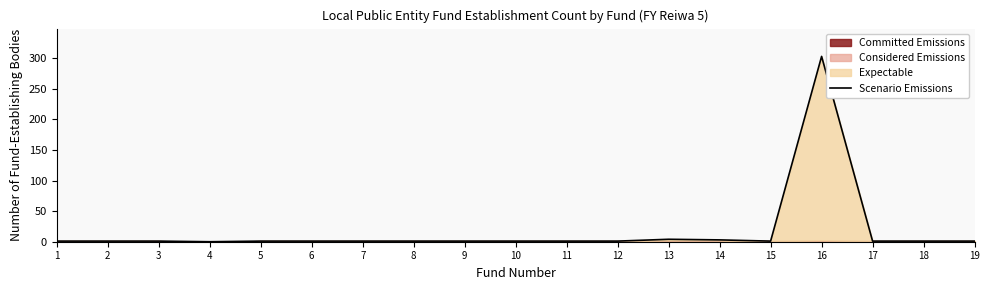

Reading right to left, list all the values displayed in this chart.

19=1	18=1	17=1	16=303	15=1	14=3	13=4	12=1	11=1	10=1	9=1	8=1	7=1	6=1	5=1	4=0	3=1	2=1	1=1